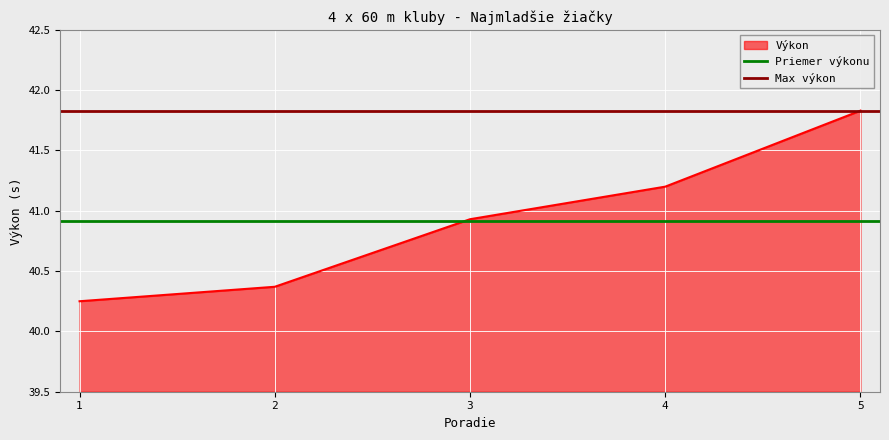

The Výkon series shows 27.8 at 5. True or false?

False